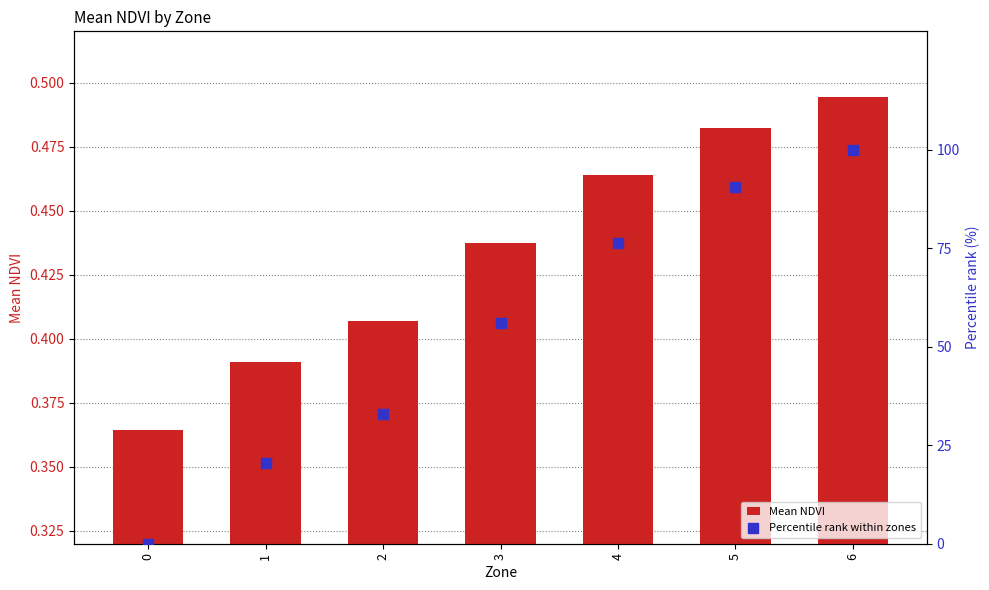

What are all the series names shown in the legend?

Mean NDVI, Percentile rank within zones